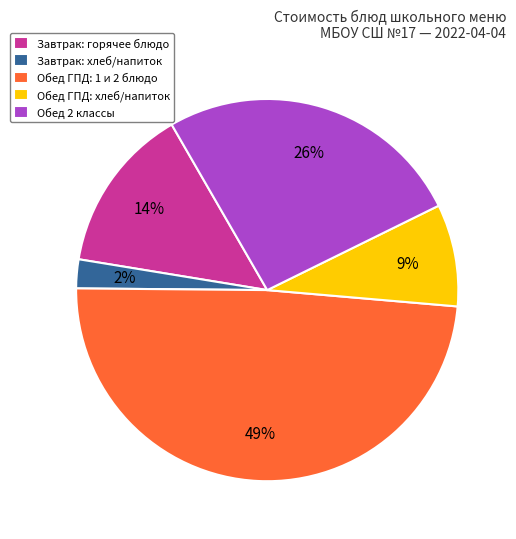

True or false: Обед ГПД: хлеб/напиток accounts for 9% of the total.

True